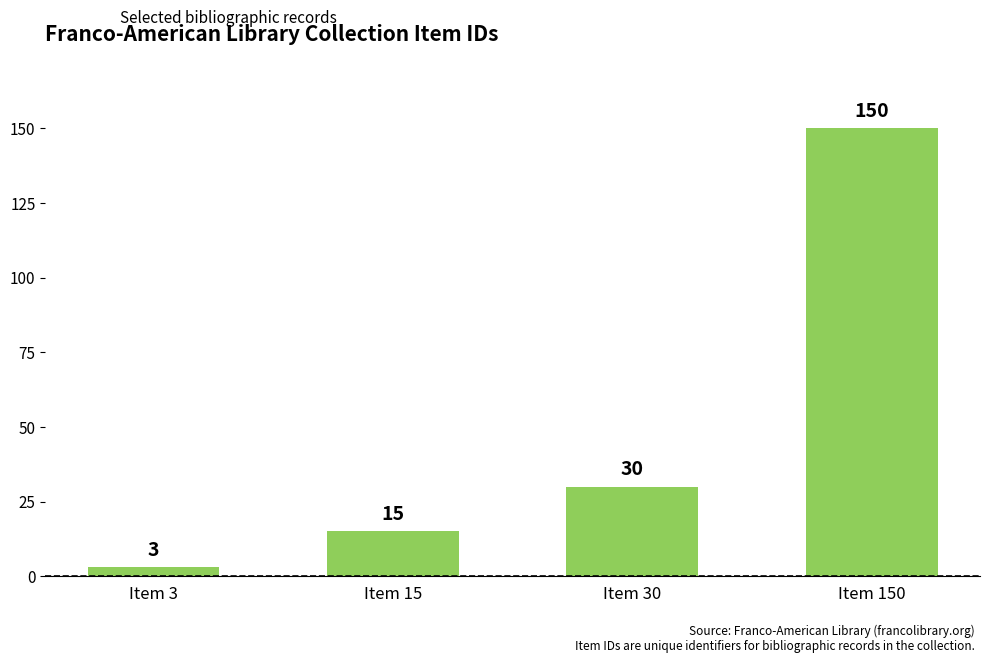

Reading left to right, what are all the values shown in this chart?

3	15	30	150